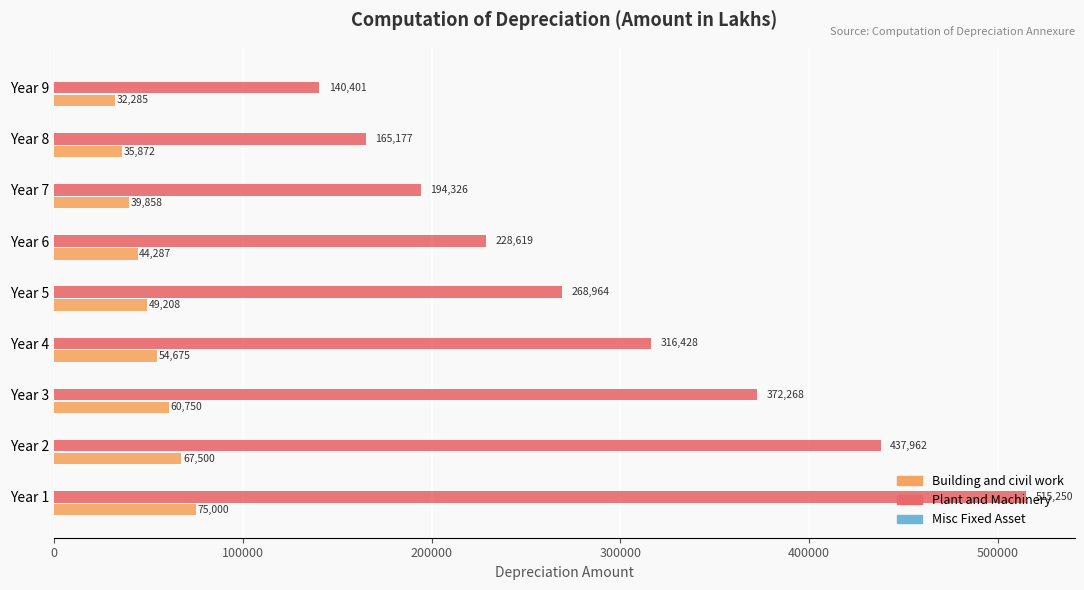

Between Year 3 and Year 5, which series saw the biggest shift?

Plant and Machinery